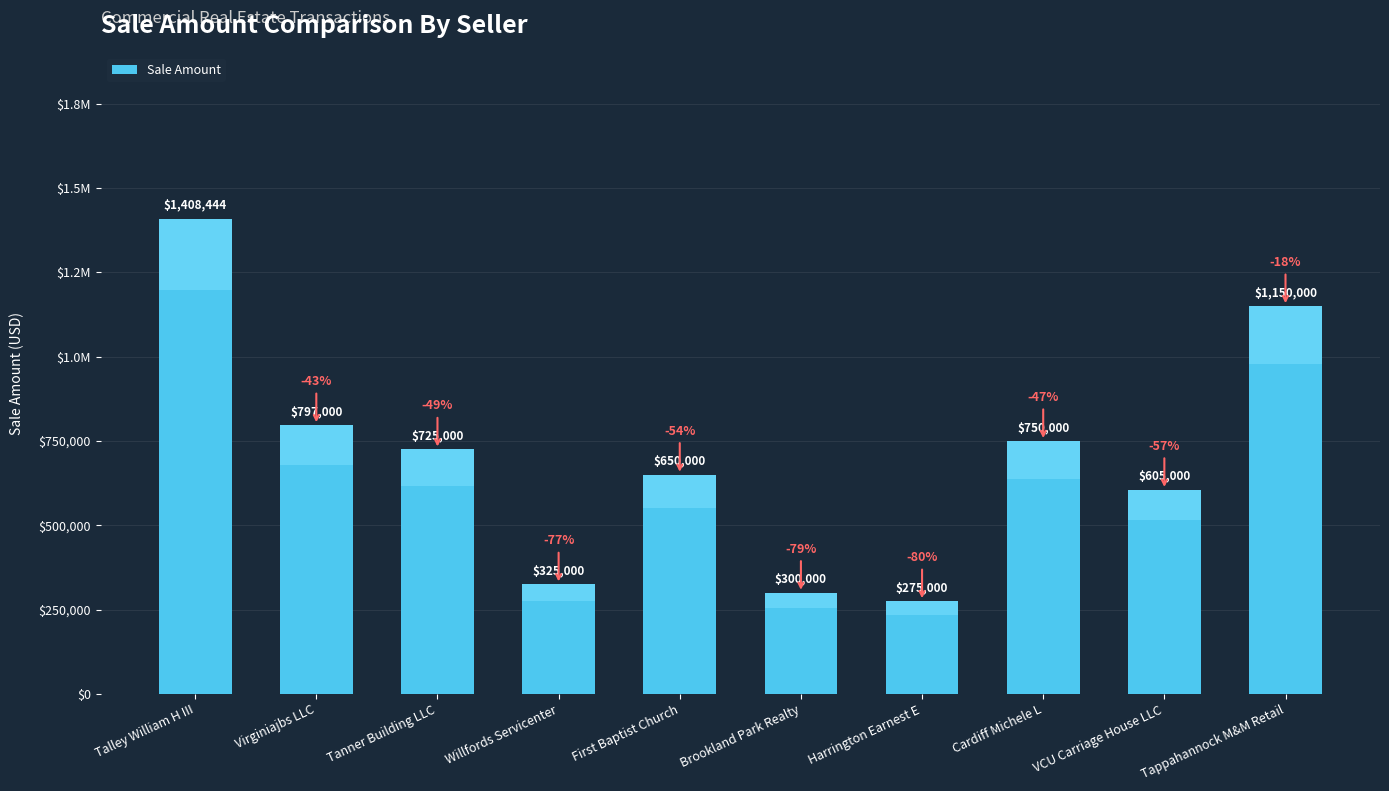

What position from the right is Tanner Building LLC?

8